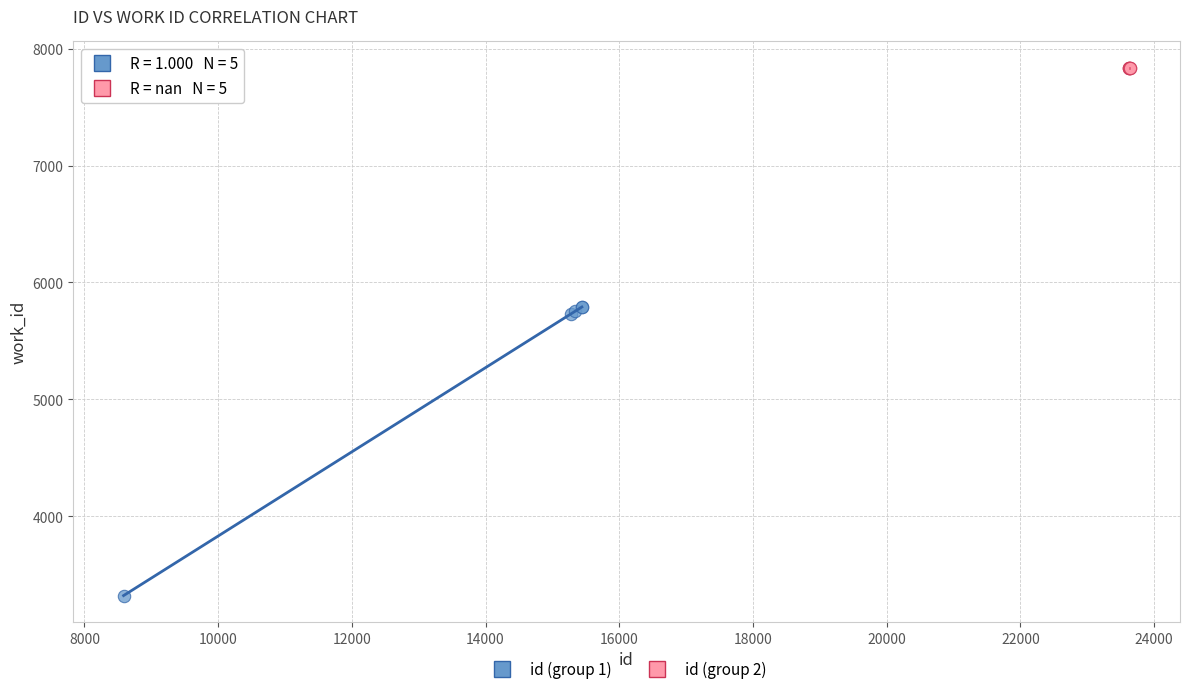

Which series reaches the minimum Y coordinate?

id (group 1)